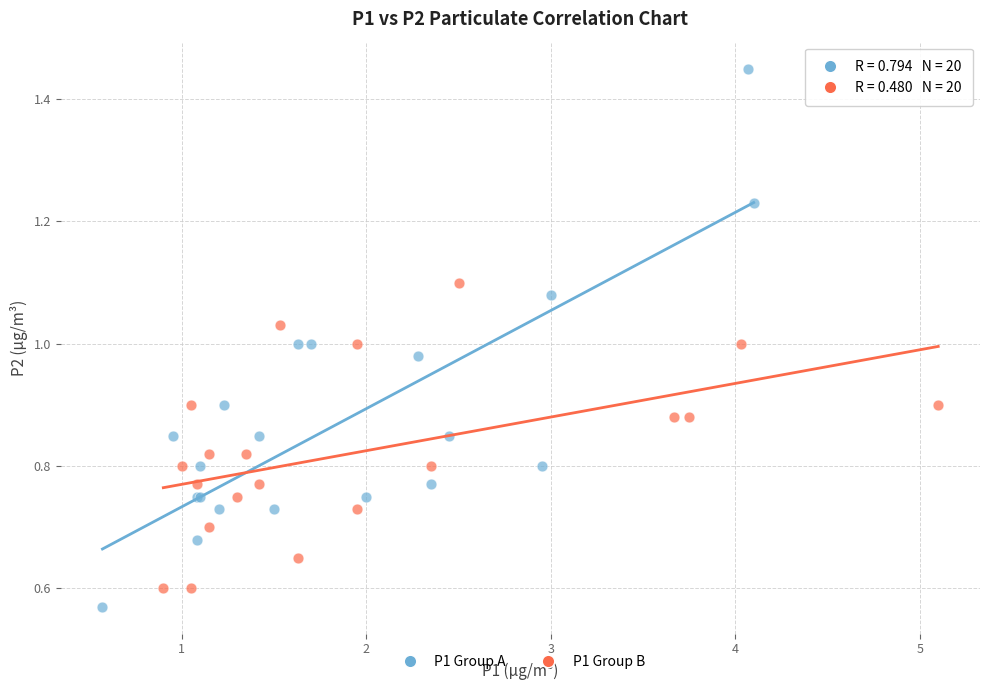

Which series has the largest Y range (max minus min)?

P1 Group A